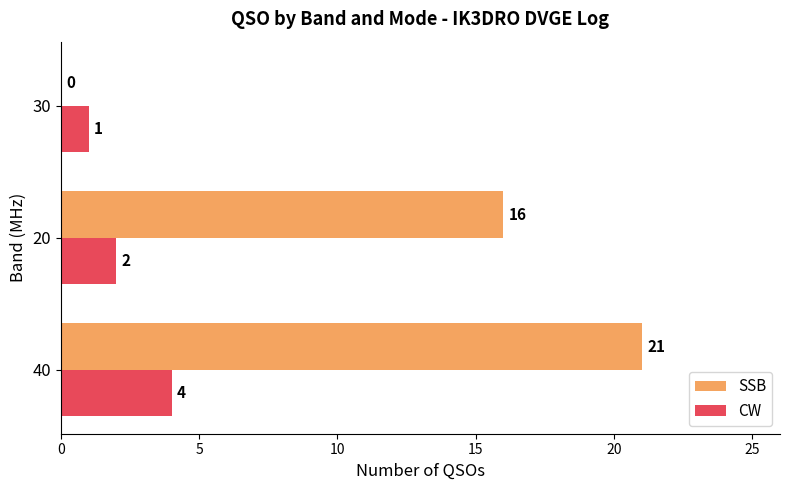

Which series has the largest total across all categories?

SSB